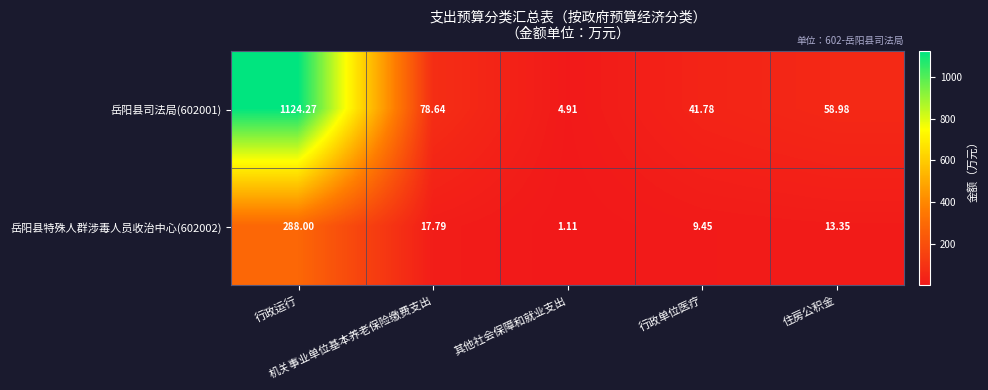

Count the number of data series in this chart.

2